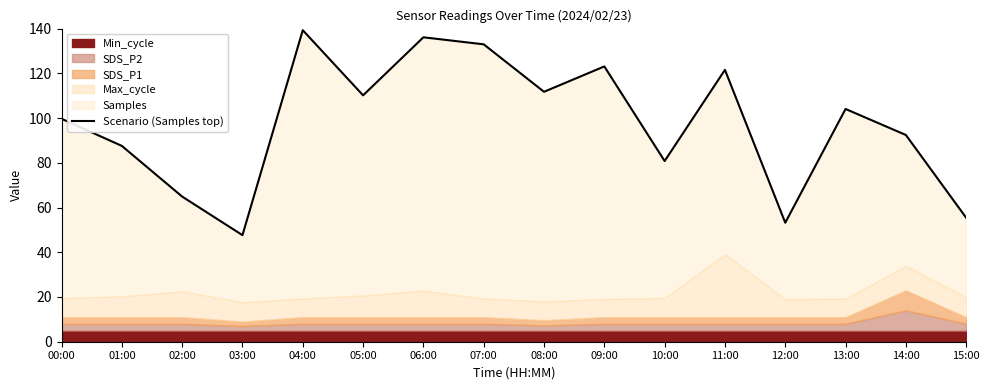

Does the chart display data point markers on the line(s)?

No